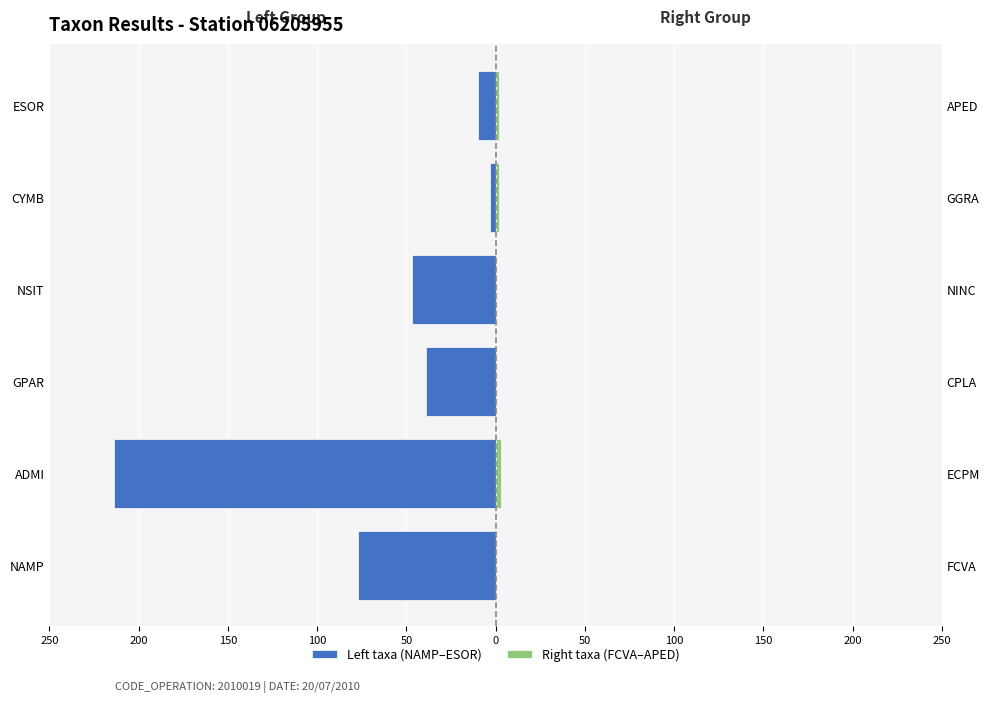

Which series has the widest spread of values?

Left taxa (NAMP–ESOR)